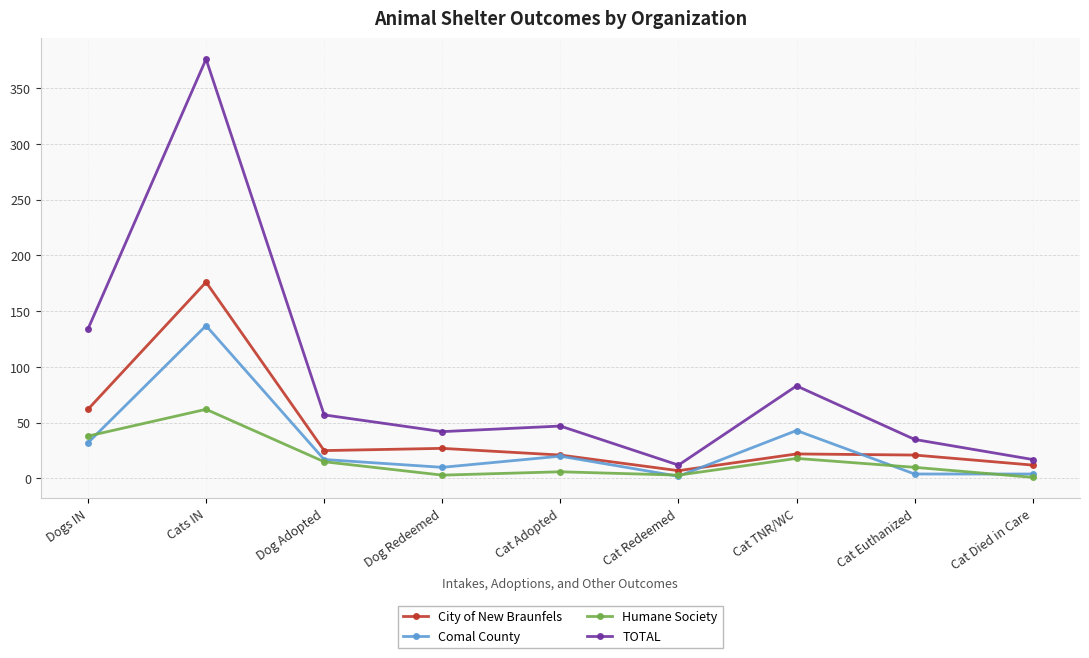

How many values in the Comal County series are below 17?

4